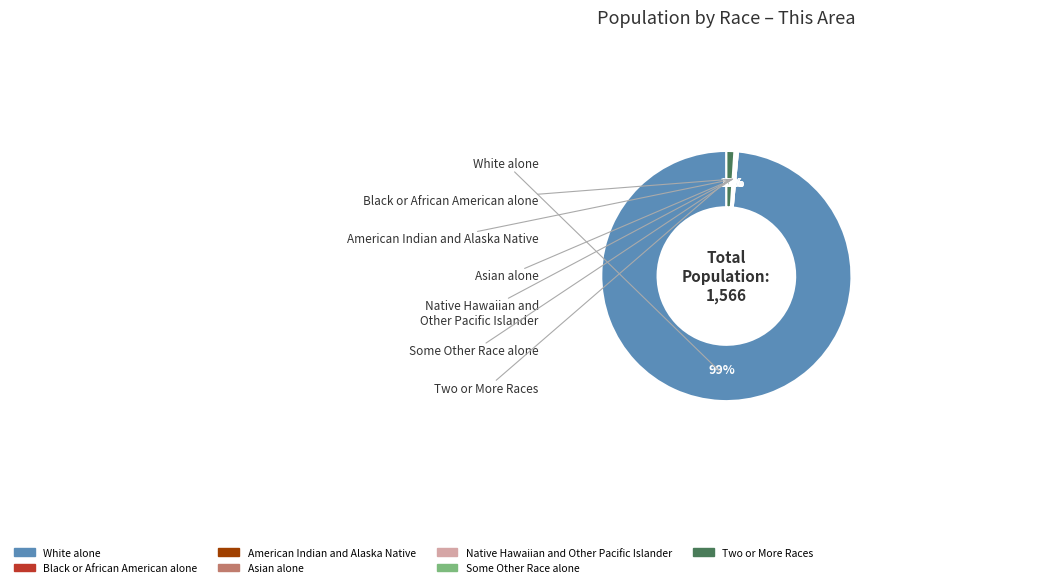

To the nearest percent, what is the average slice percentage?

14%